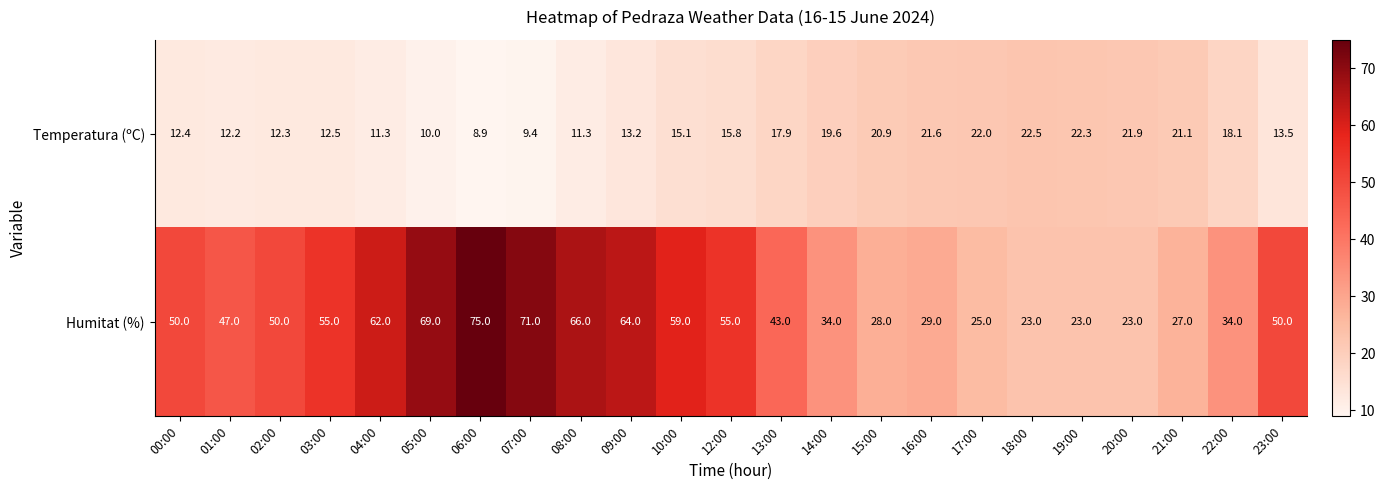

What is the total value across all series at 08:00?

77.3